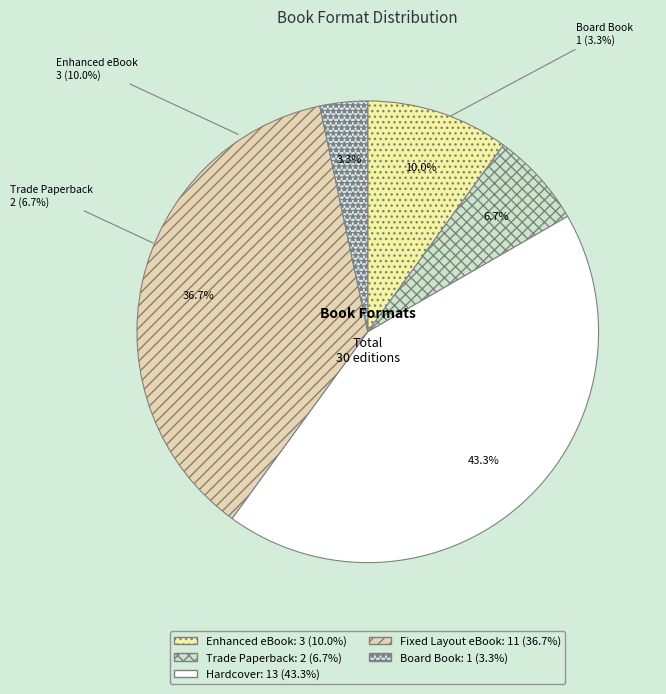

Is it true that Hardcover is 43% of the pie?

True